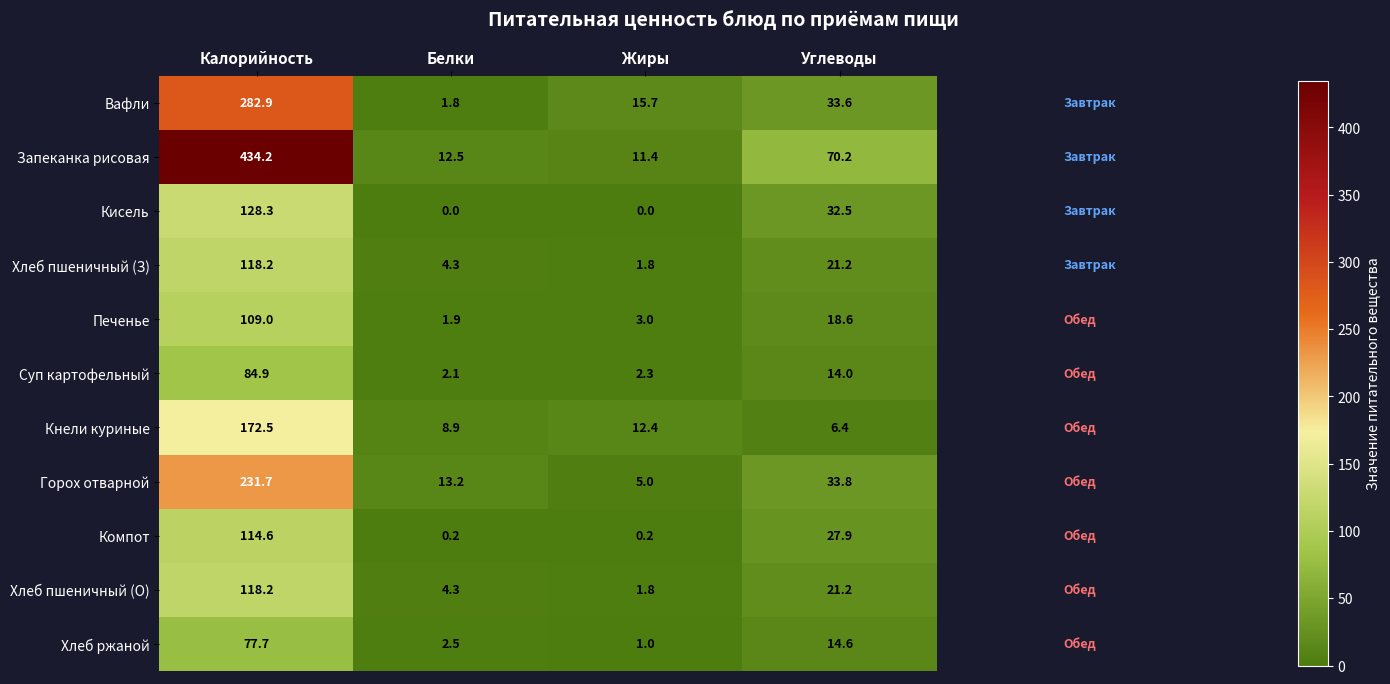

Between Калорийность and Углеводы, which series saw the biggest shift?

Запеканка рисовая